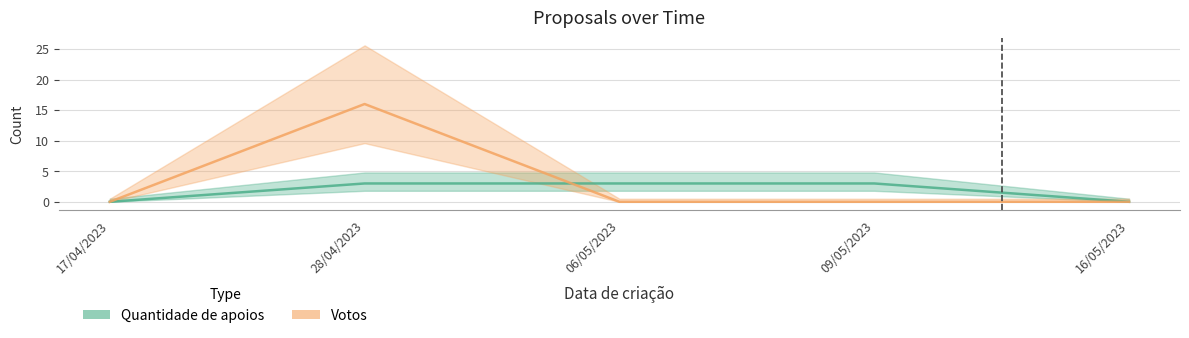

How many series are shown in this chart?

2